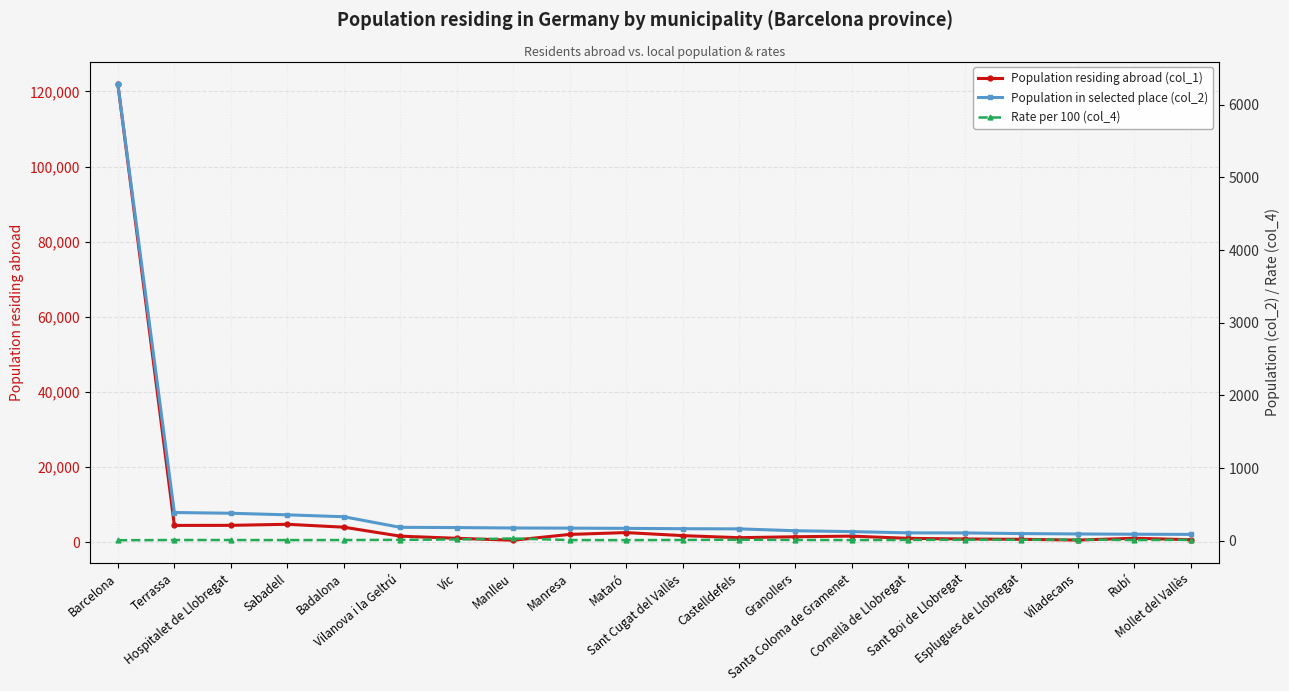

The Population in selected place (col_2) series shows 107.0 at Cornellà de Llobregat. True or false?

True